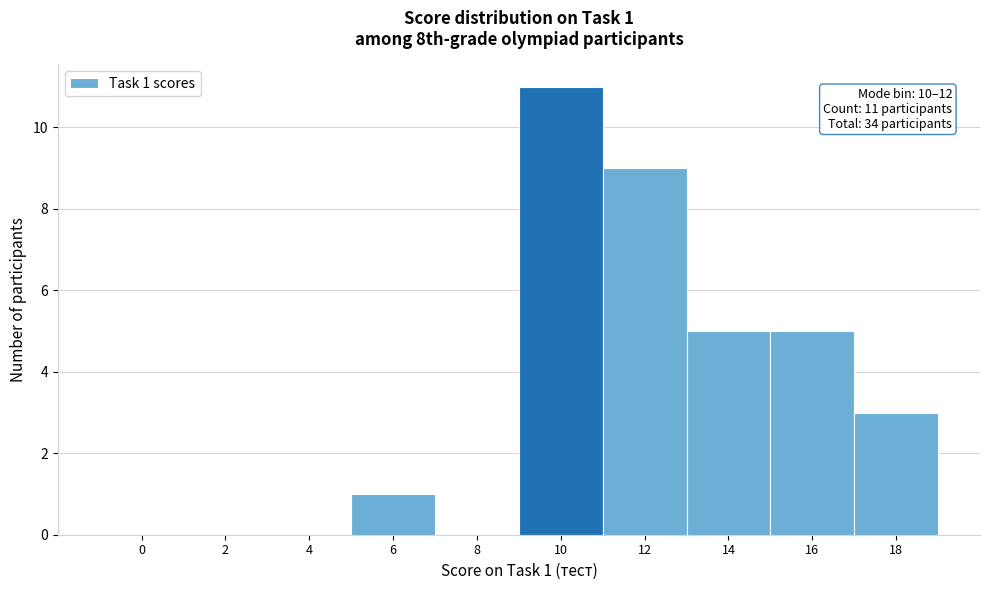

Reading left to right, what are all the values shown in this chart?

0=0	2=0	4=0	6=1	8=0	10=11	12=9	14=5	16=5	18=3